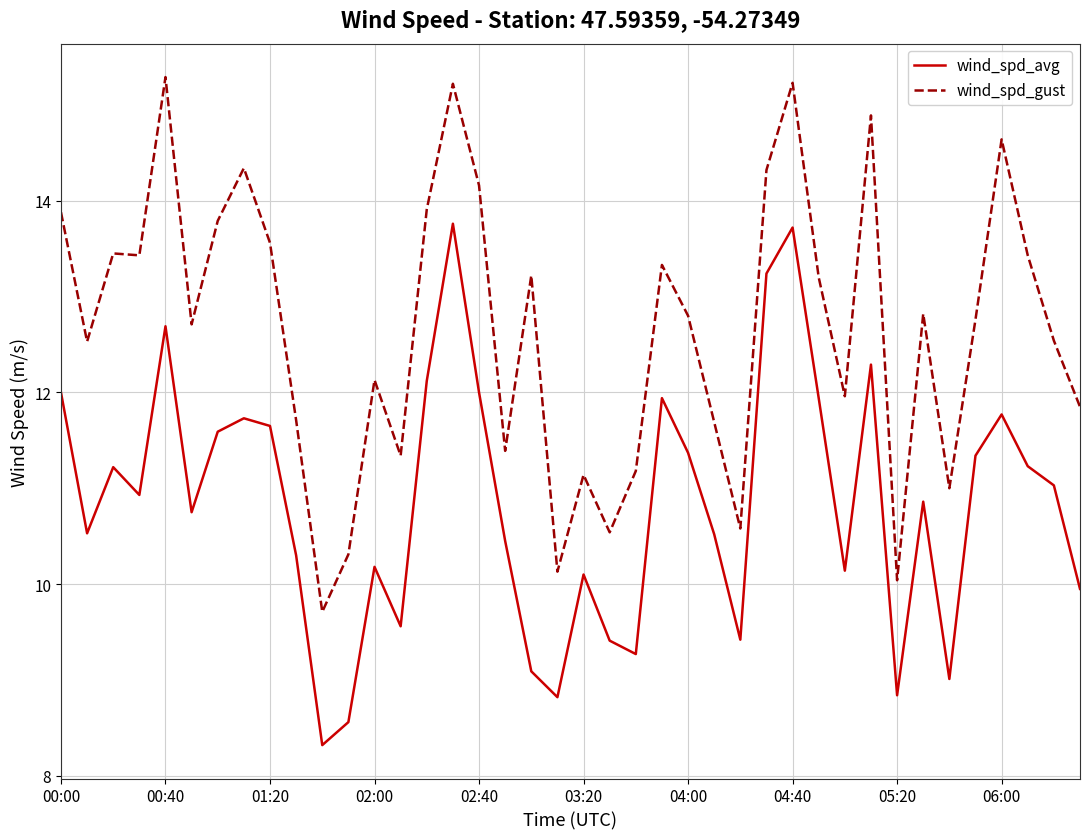

What is the maximum value for wind_spd_gust?

15.3